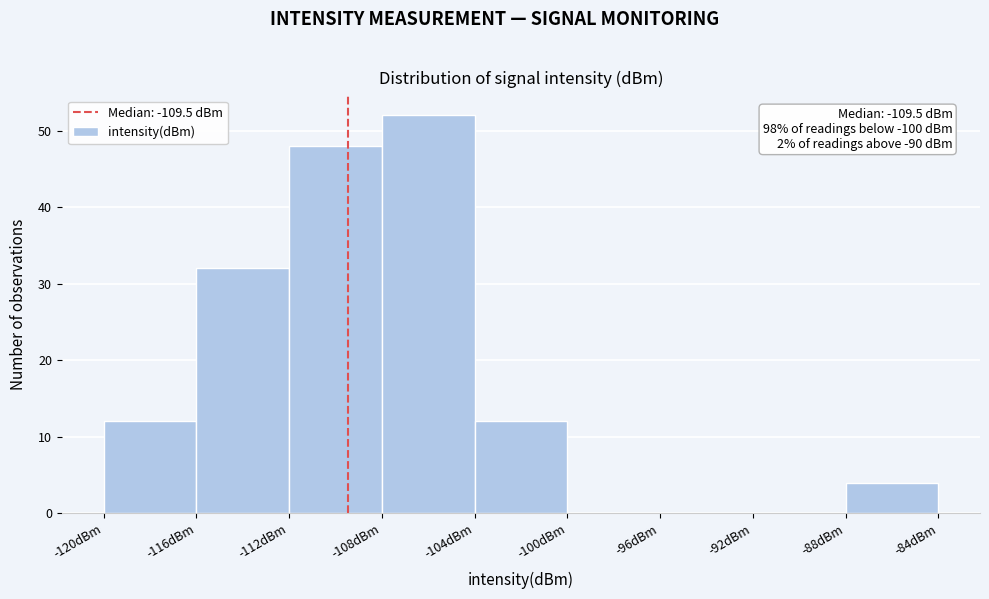

Which range on the x-axis has the tallest bar?

-108 to -104